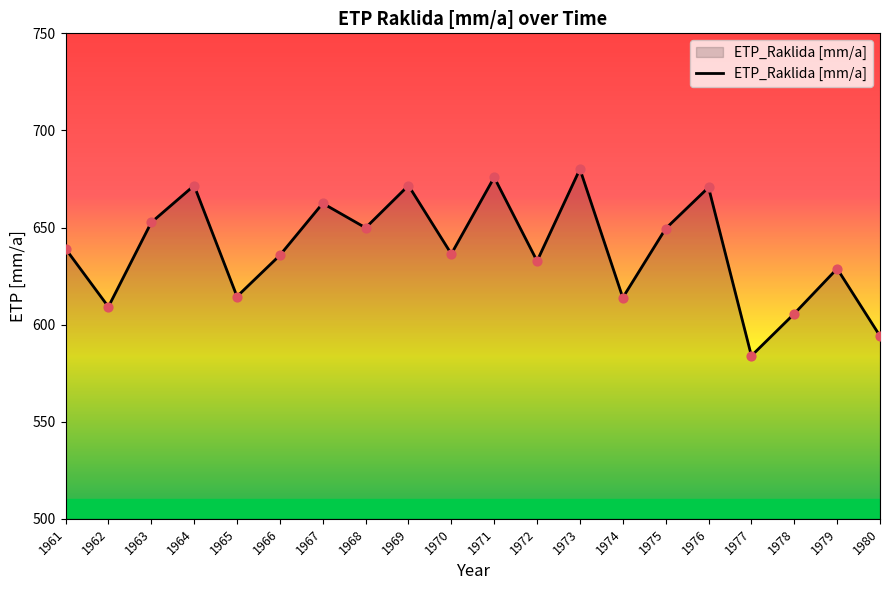

What is the ratio of the value at 1978 to the value at 1971?

0.9